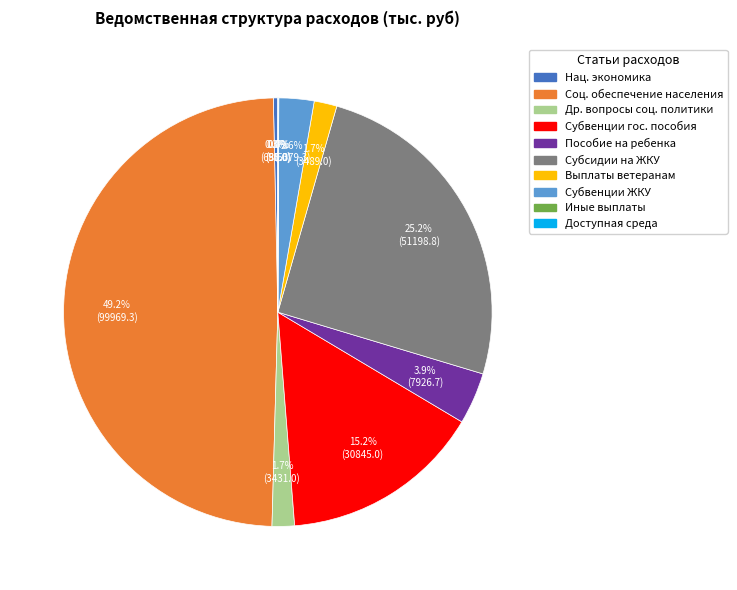

Count the number of slices in the pie.

10